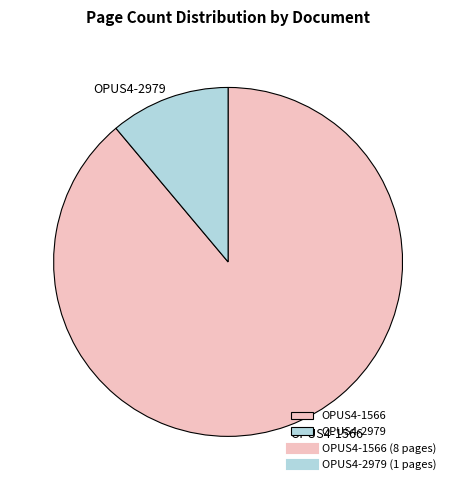

What is the smallest slice in the pie chart?

OPUS4-2979